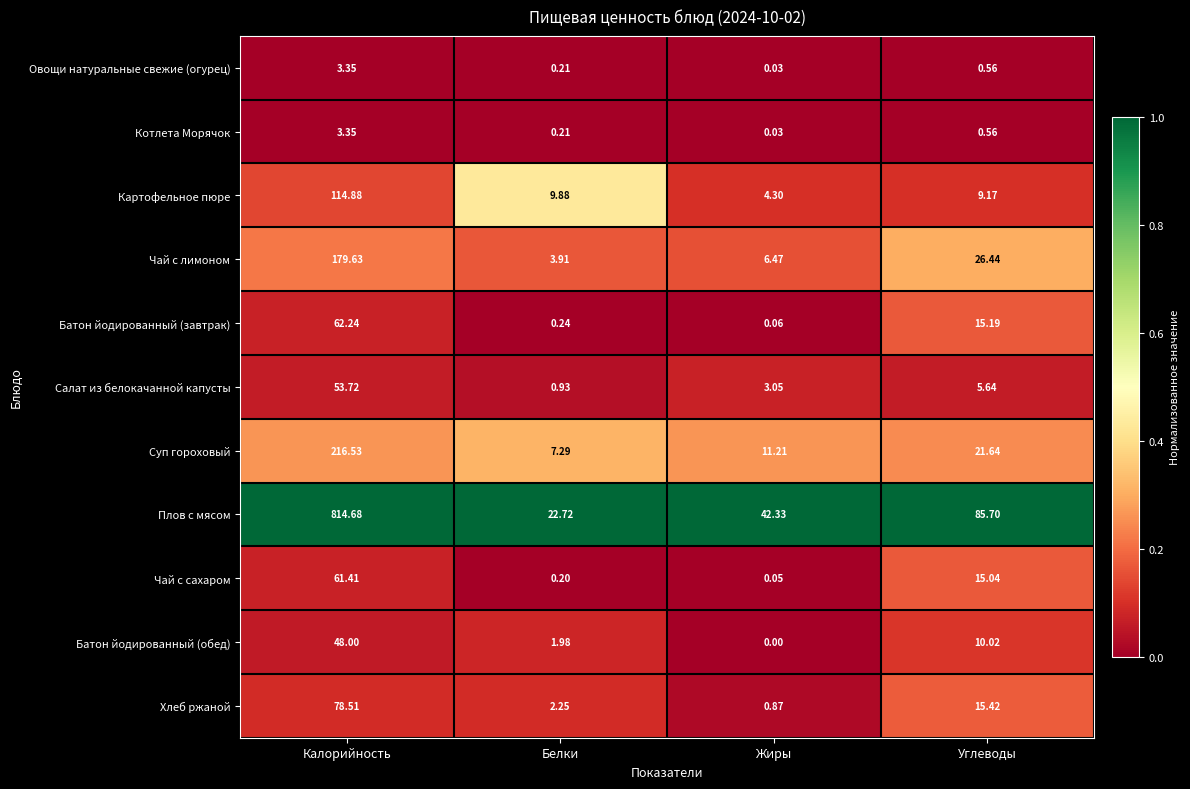

Rank the categories by Батон йодированный (обед) value from highest to lowest.

Калорийность, Углеводы, Белки, Жиры